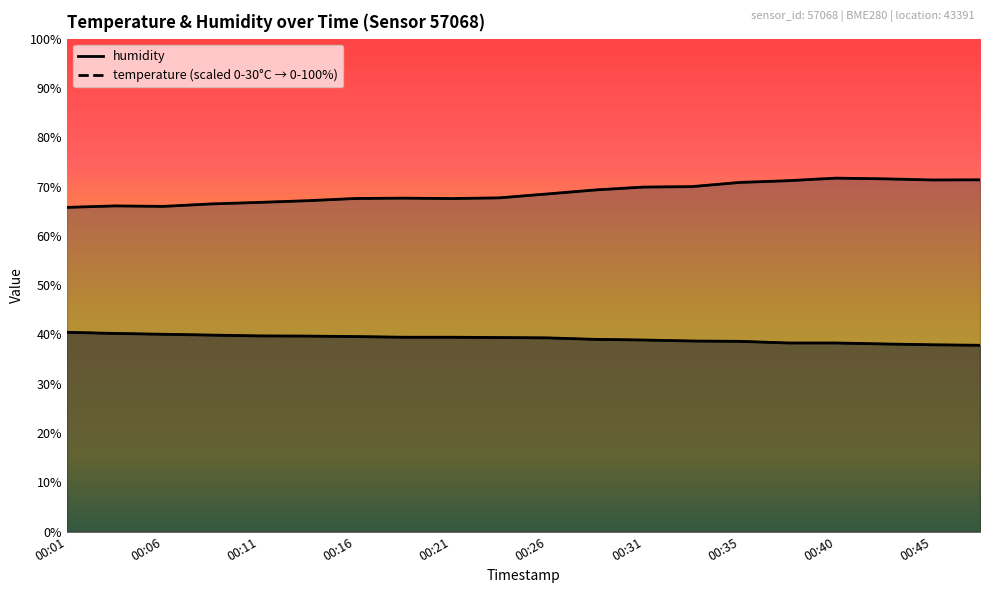

What is the average value of the temperature series?

39.1